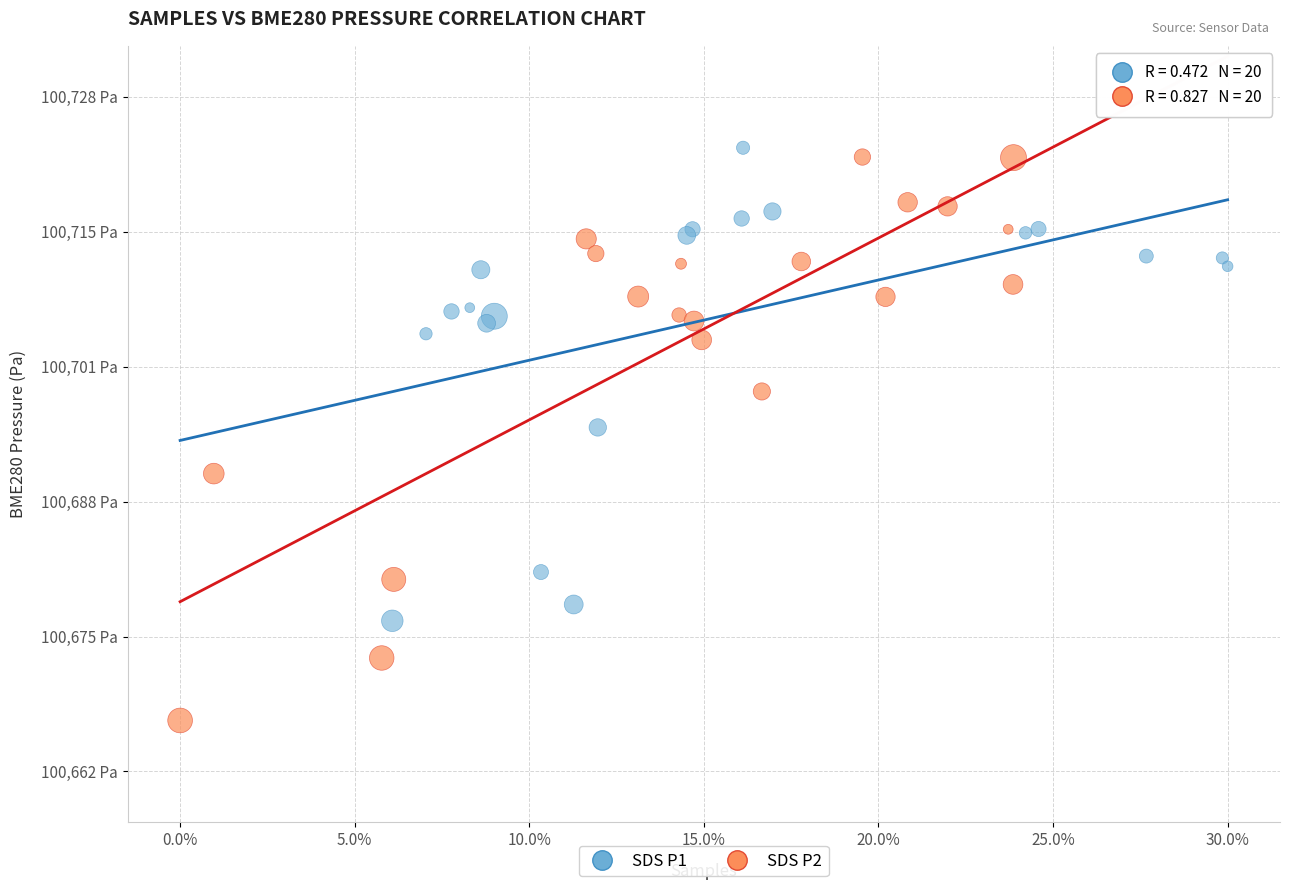

What are all the series names shown in the legend?

SDS P1, SDS P2